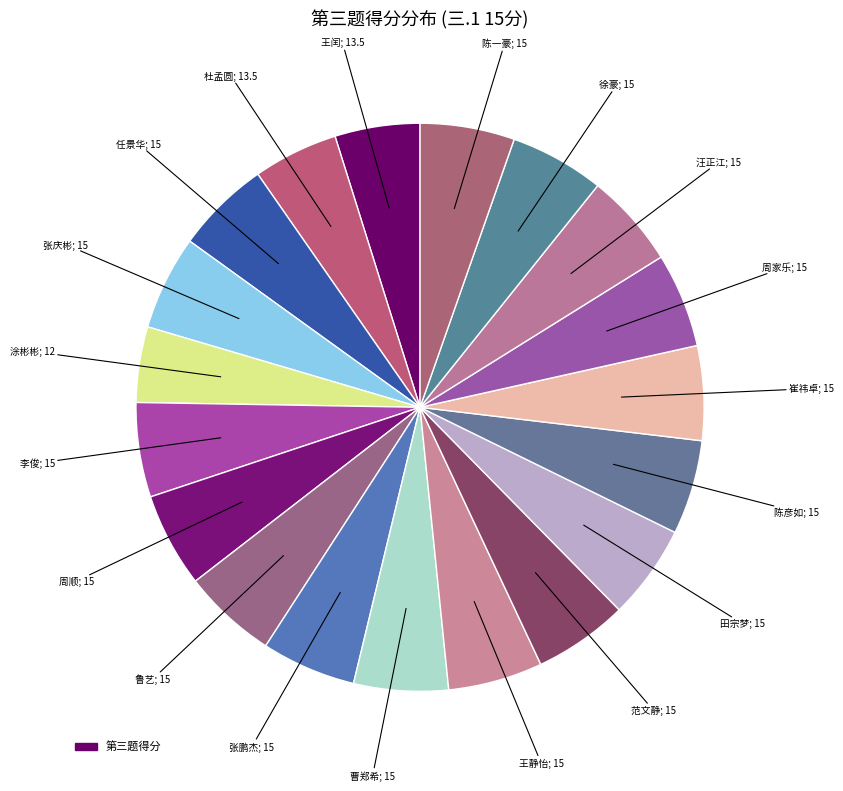

How many segments does this pie chart have?

19